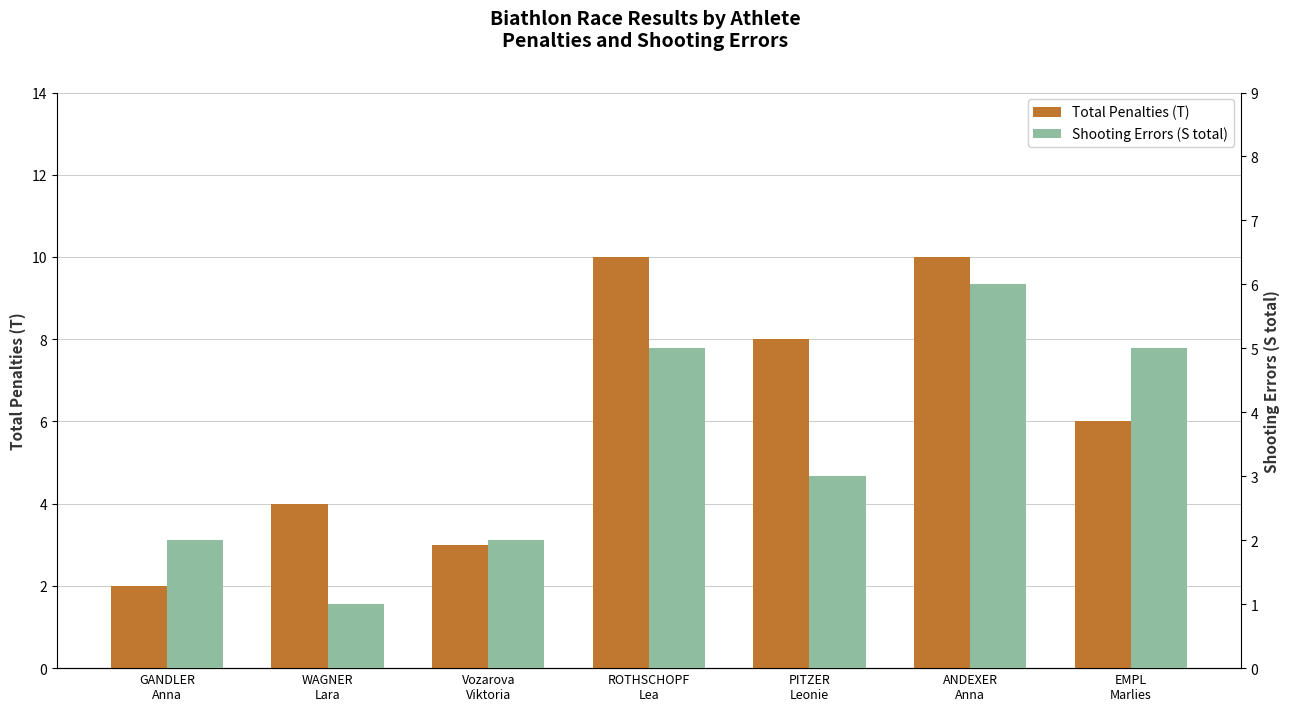

What is the highest value of the Shooting Errors (S total) series?

6